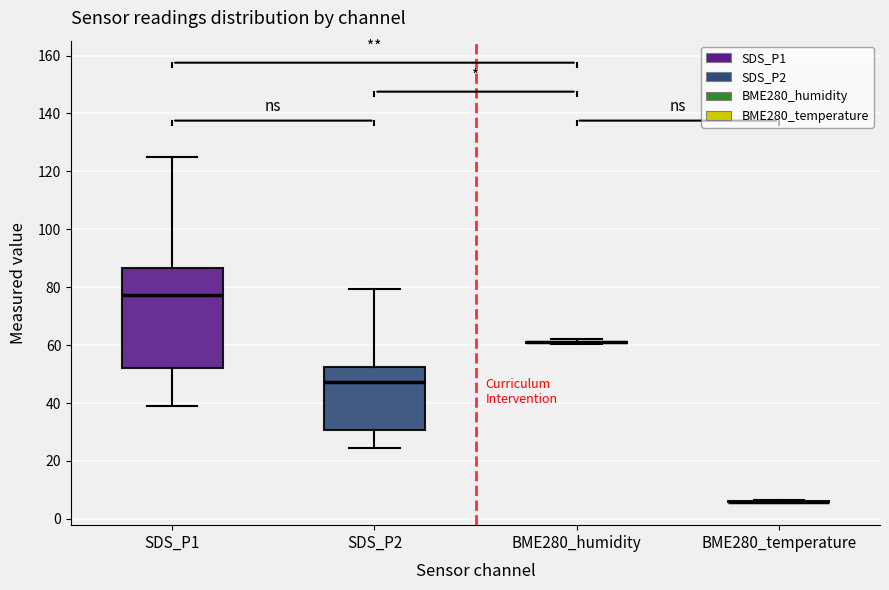

Reading left to right, read every box against the y-axis: the position of its median line, the range the box covers, and the ends of its whiskers. The values are not printed on the chart, so give them approximately, as read against the axis.

SDS_P1: median 78, box 52 to 86, whiskers 38 to 126
SDS_P2: median 48, box 30 to 52, whiskers 24 to 80
BME280_humidity: box collapsed to a line at 62, whiskers 60 to 62
BME280_temperature: box collapsed to a line at 6, whiskers 6 to 6